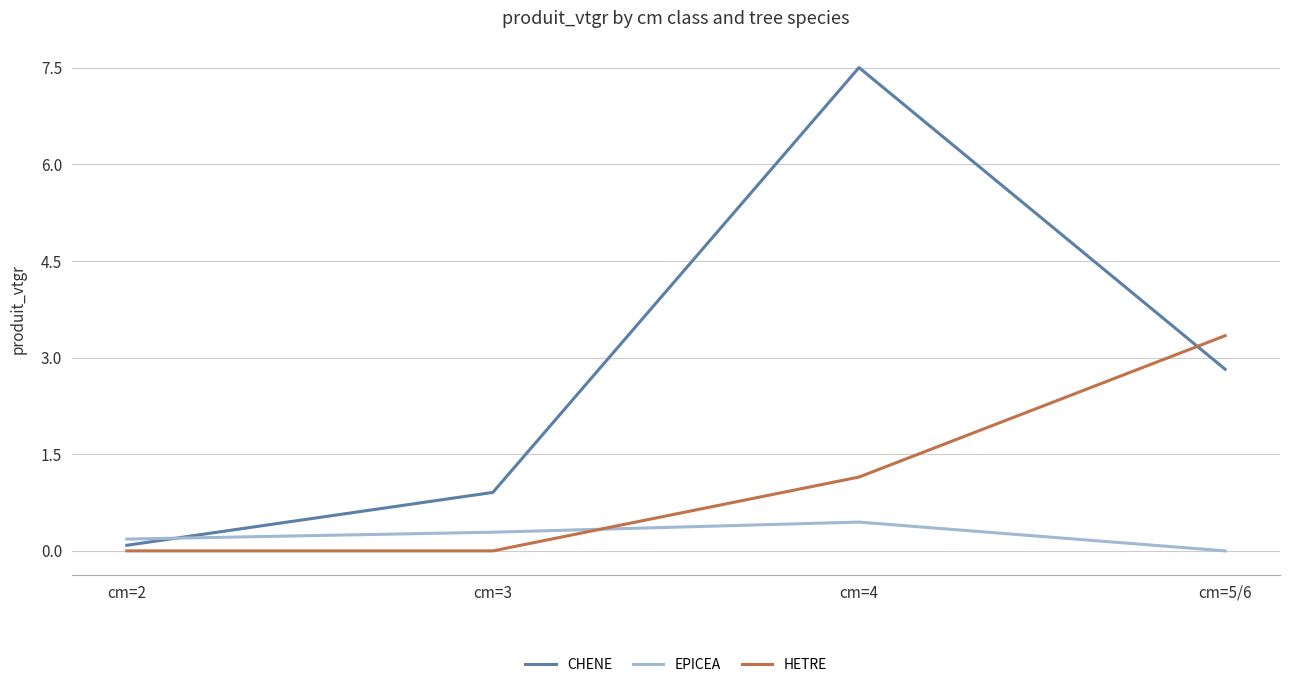

Reading left to right, what are all the values shown in this chart?

CHENE: cm=2=0.1	cm=3=0.9	cm=4=7.5	cm=5/6=2.8
EPICEA: cm=2=0.2	cm=3=0.3	cm=4=0.4	cm=5/6=0.0
HETRE: cm=2=0.0	cm=3=0.0	cm=4=1.1	cm=5/6=3.3